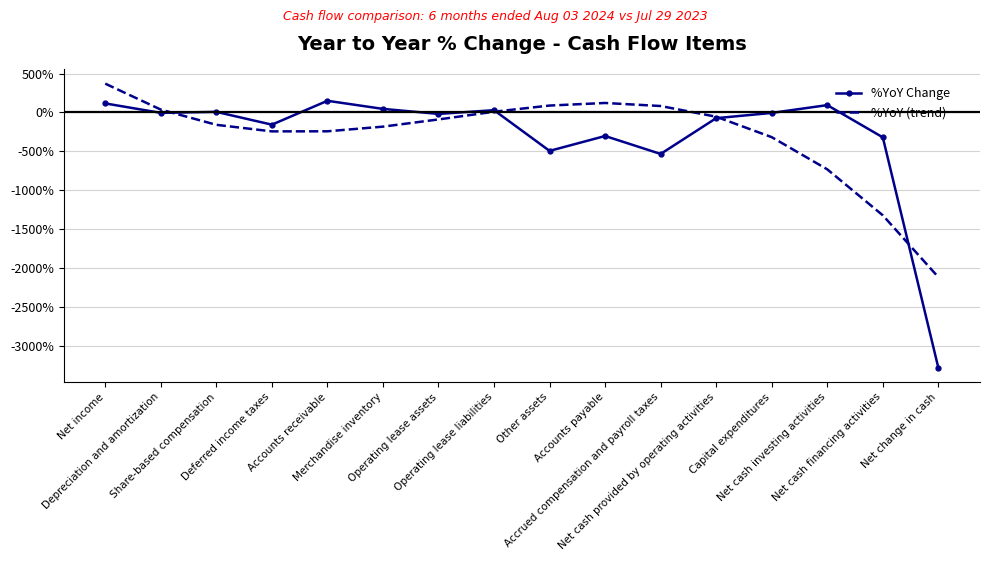

List the series in order of their peak value, lowest first.

%YoY Change, %YoY (trend)